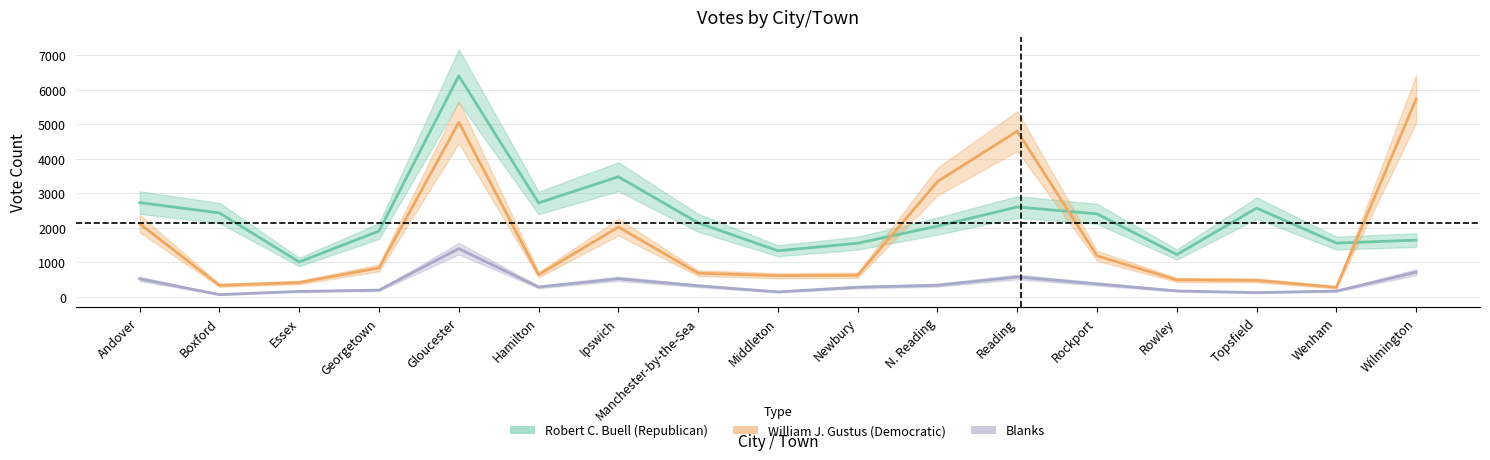

Reading right to left, what are all the values shown in this chart?

Robert C. Buell (Republican): 1645	1558	2571	1227	2405	2605	2050	1556	1336	2146	3480	2722	6404	1907	1011	2432	2731
William J. Gustus (Democratic): 5735	277	479	492	1189	4802	3341	627	614	687	2022	643	5056	840	416	334	2121
Blanks: 716	169	124	173	375	577	337	281	144	322	525	286	1397	196	159	66	524